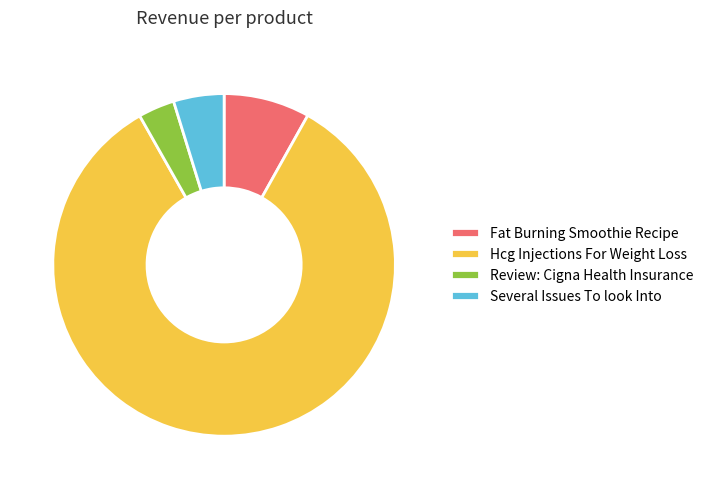

Rank the categories by value from highest to lowest.

Hcg Injections For Weight Loss, Fat Burning Smoothie Recipe, Several Issues To look Into, Review: Cigna Health Insurance